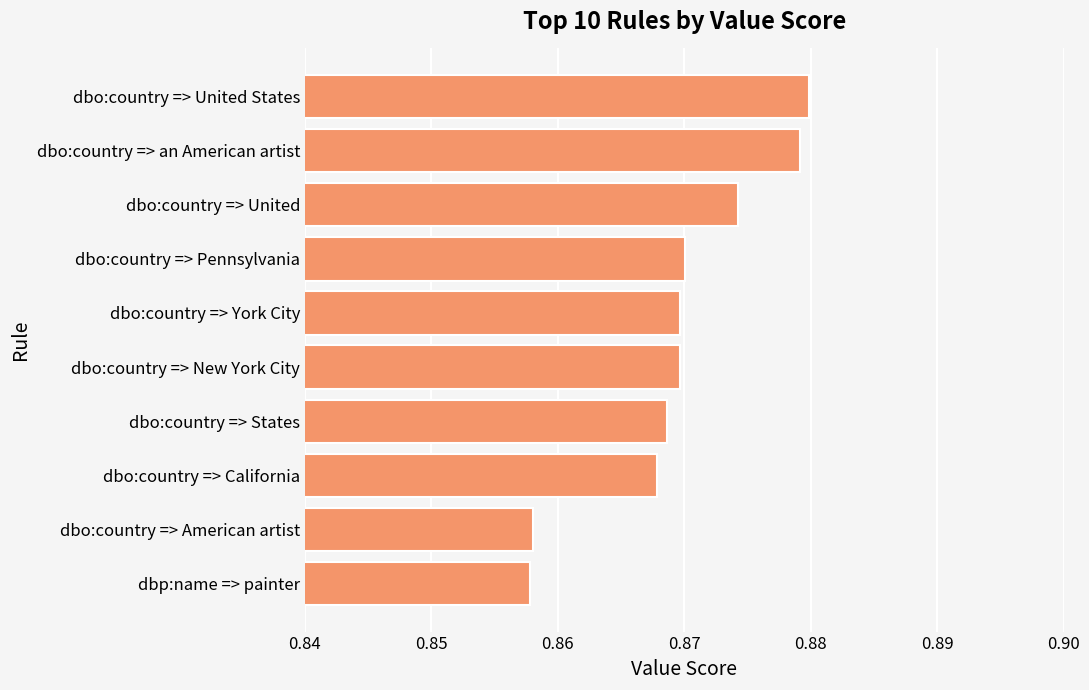

What is the sum of all values?

8.7